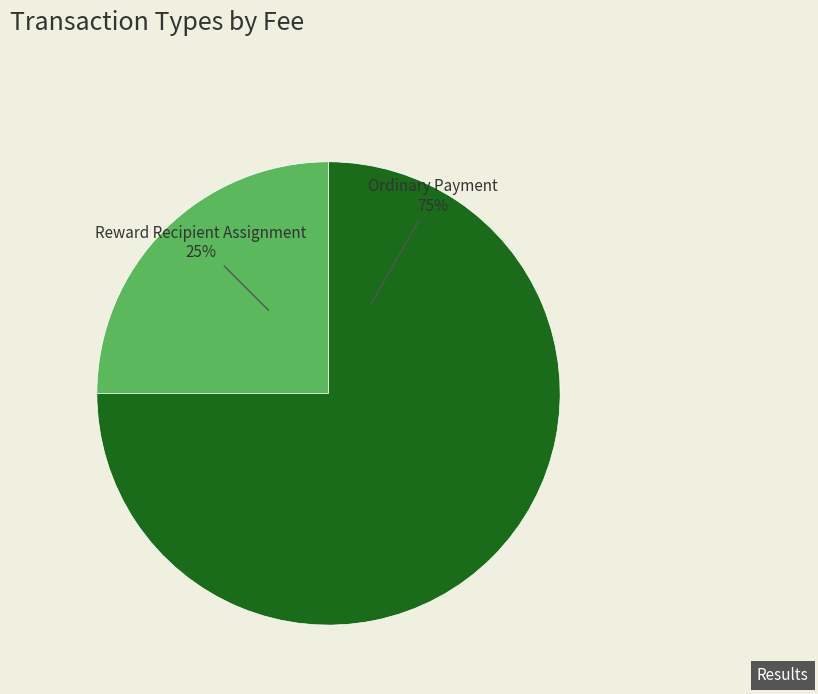

What percentage is the Reward Recipient Assignment slice, to the nearest percent?

25%